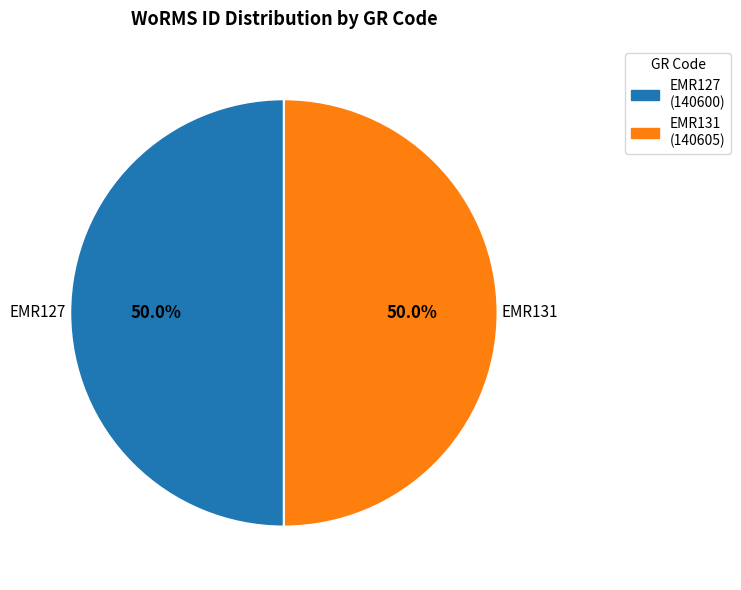

What portion of the pie excludes EMR131 (140605)?

50.0%